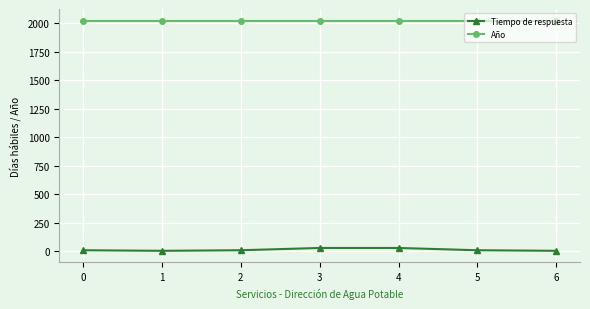

What is the value of the Tiempo de respuesta point at the 4th from the left?

30